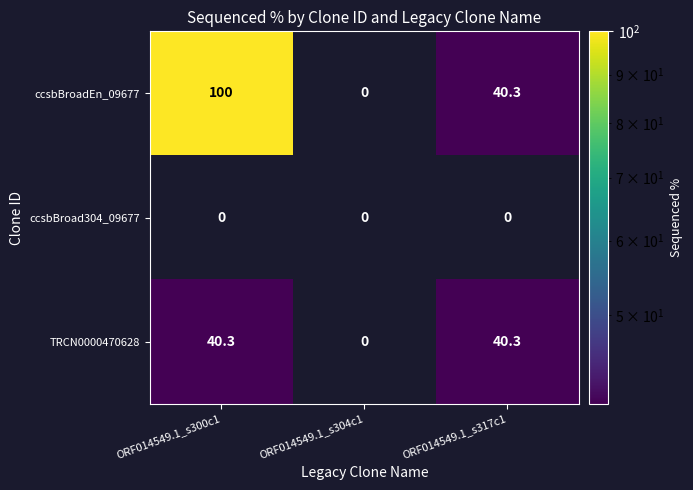

What is the maximum value shown in the chart?

100.0